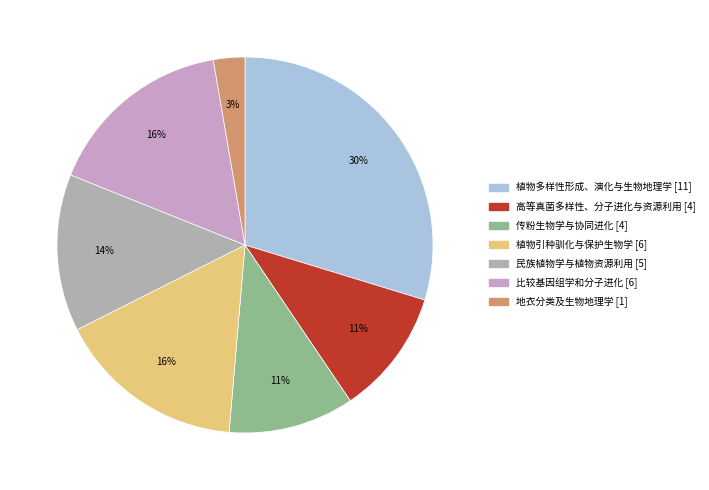

Which slice is the smallest?

地衣分类及生物地理学